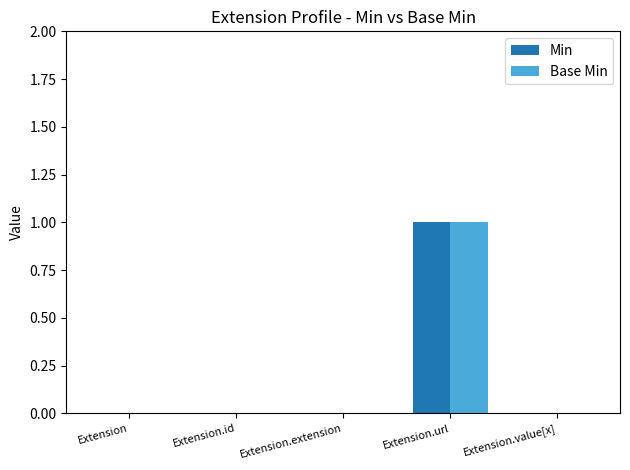

Is it true that Base Min equals 0 at Extension.value[x]?

True